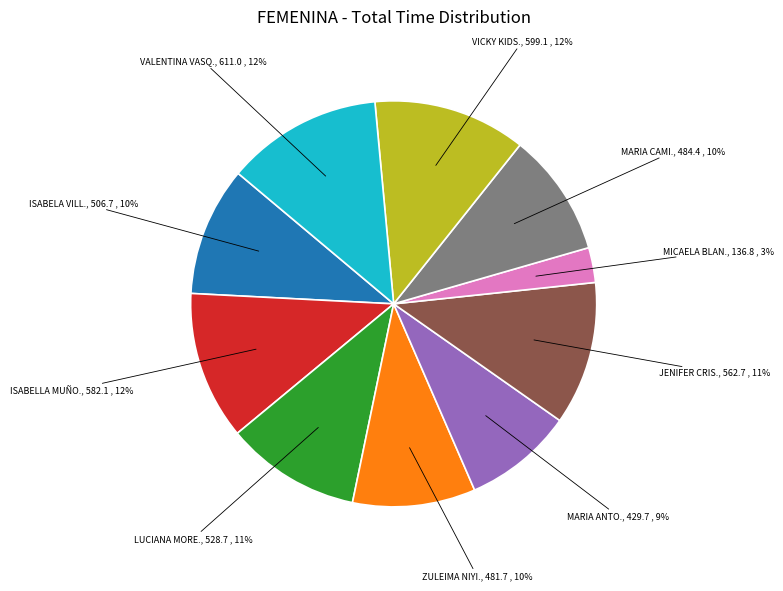

To the nearest percent, what is the average slice percentage?

10%